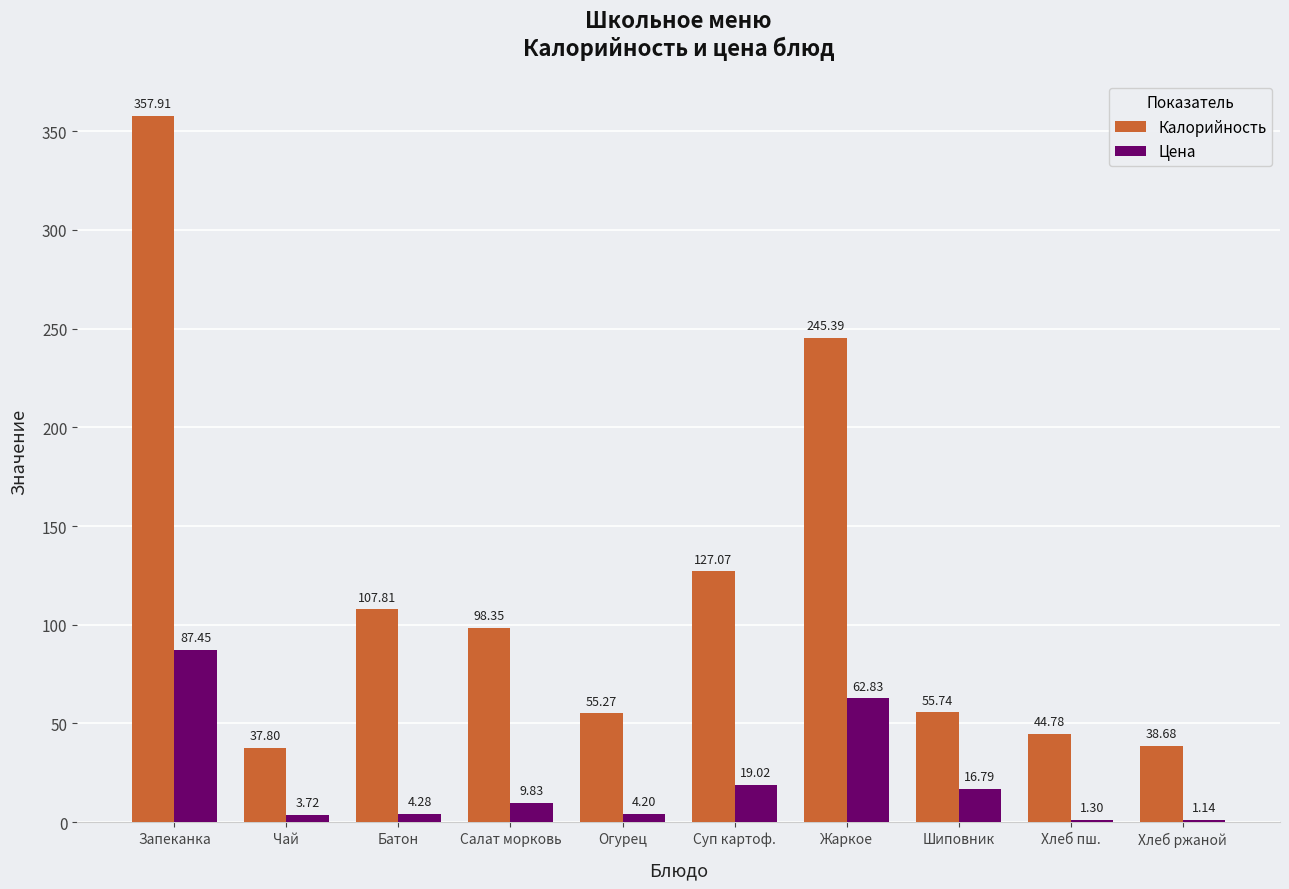

True or false: Цена has a value of 9.8 at Салат морковь.

True